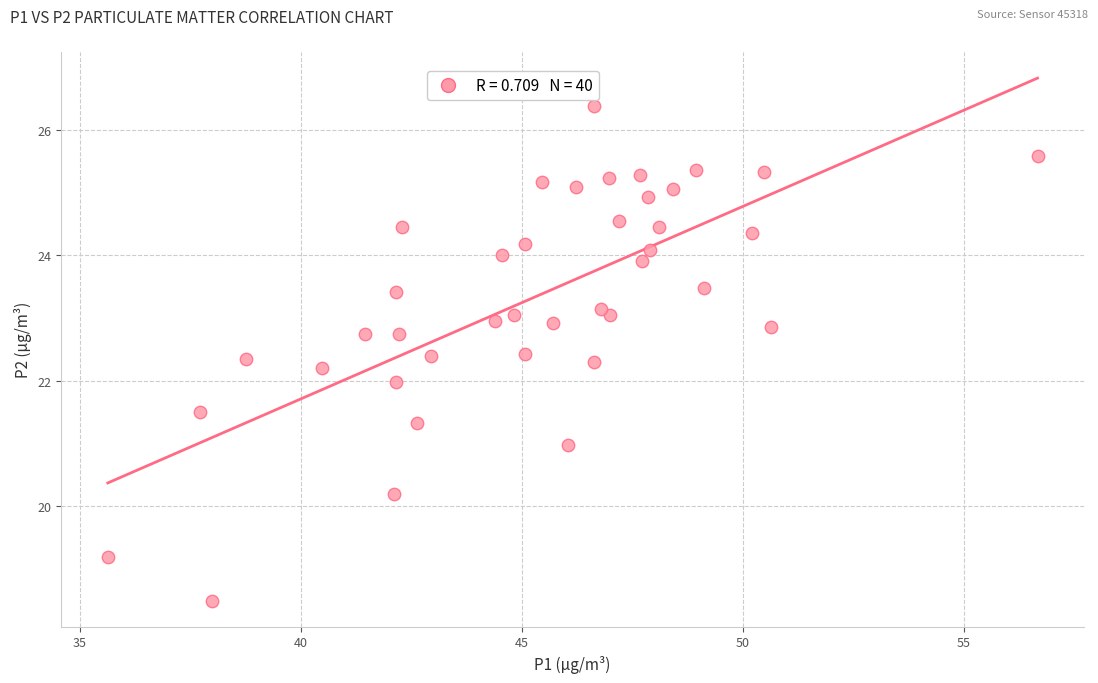

What is the range of Y values (max minus min)?

7.9